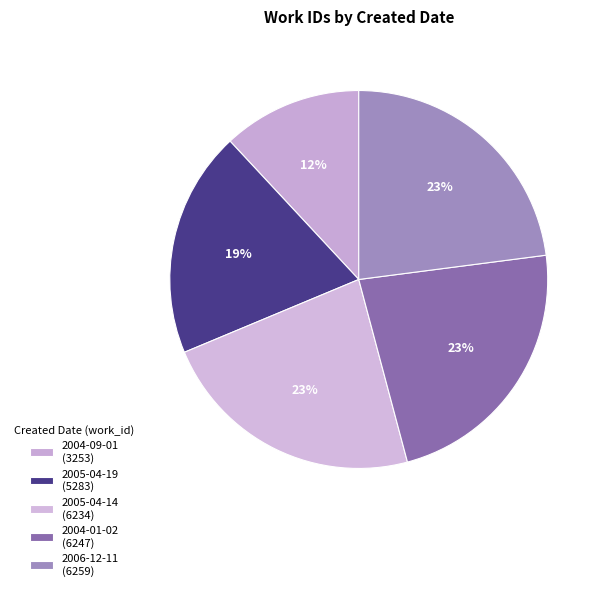

What percentage is NOT represented by 2004-09-01?

88.1%